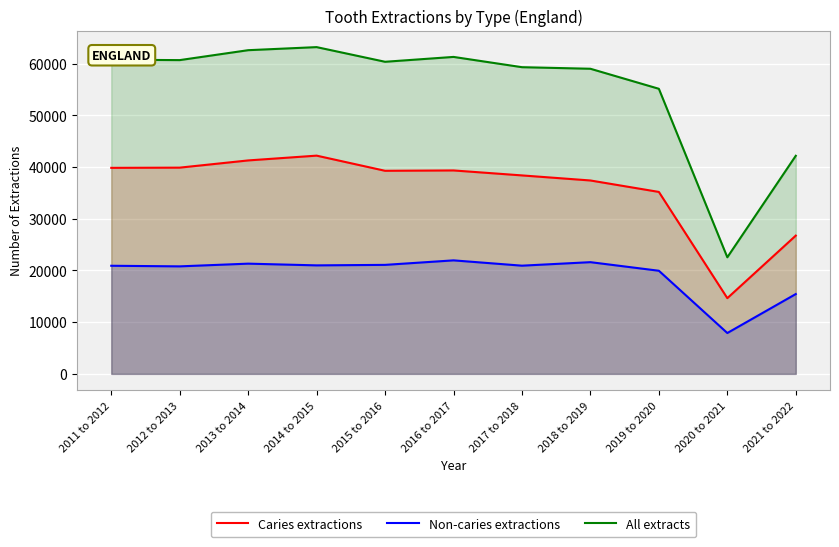

What is the sum of all All extracts values?

607094